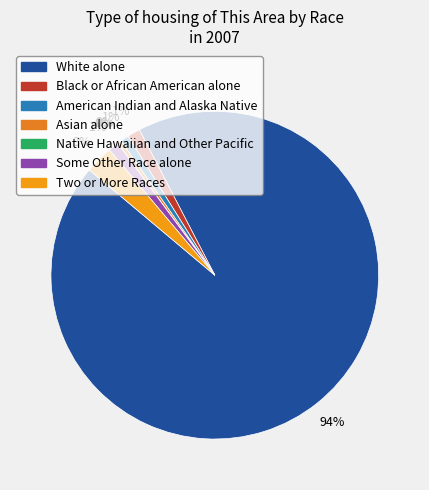

To the nearest percent, what is the difference between the Two or More Races and Some Other Race alone slice percentages?

2%